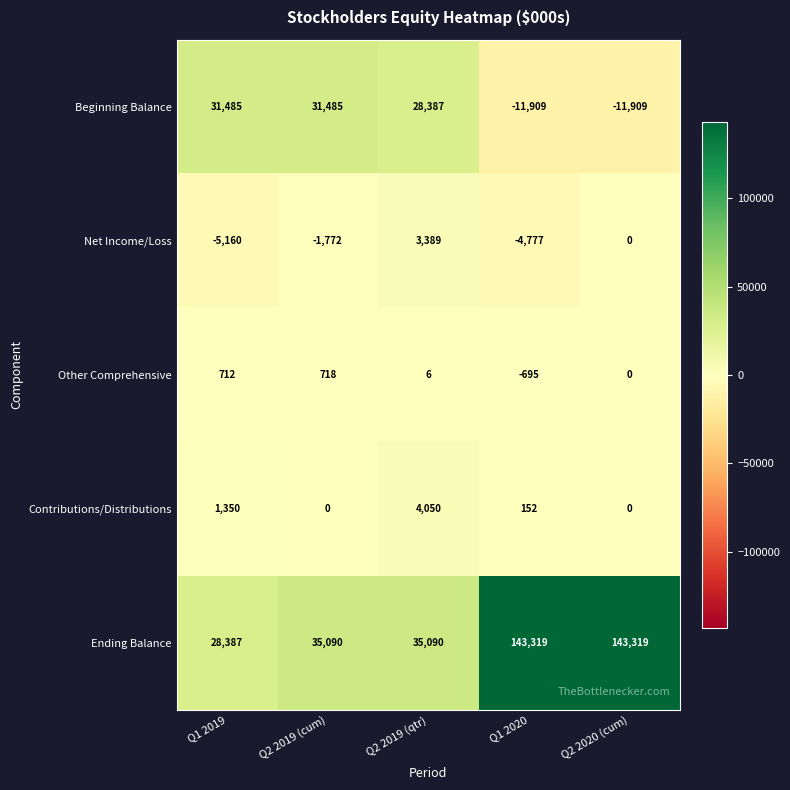

Which series has the widest spread of values?

Ending Balance